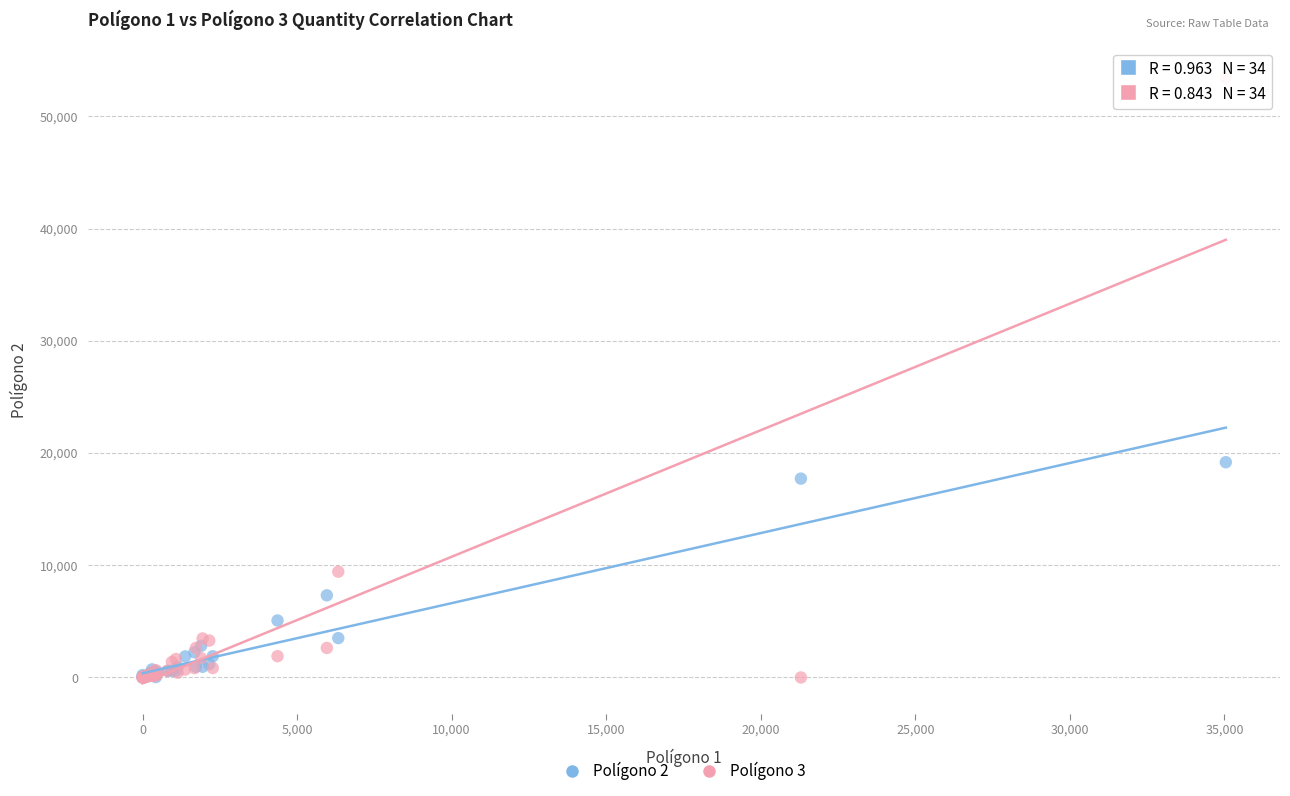

Across all series, what Y value is closest to 26734?

19178